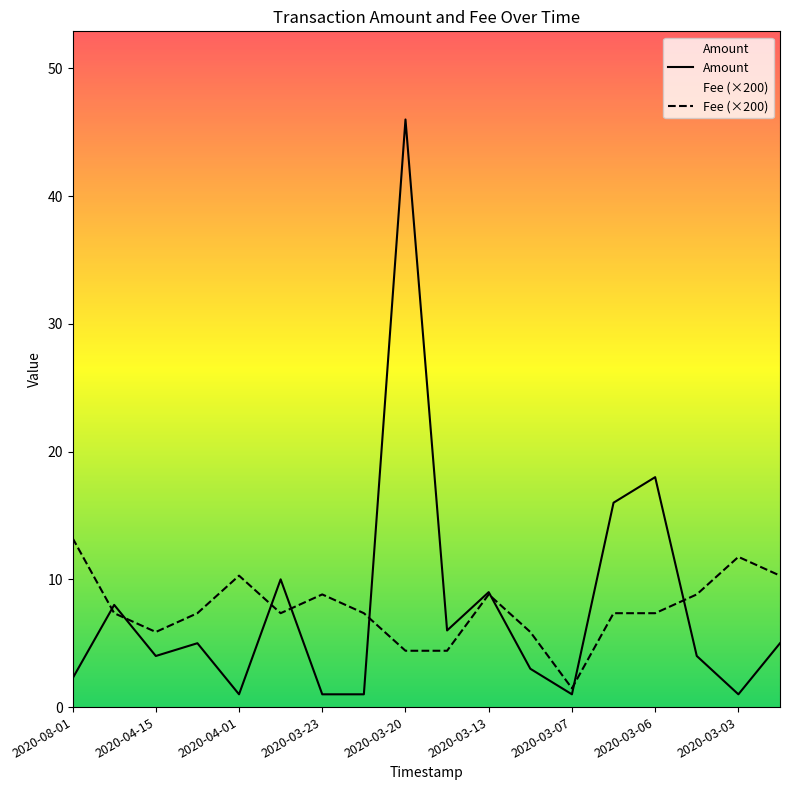

What is the value of the Fee (×200) point at the 4th from the left?

7.3